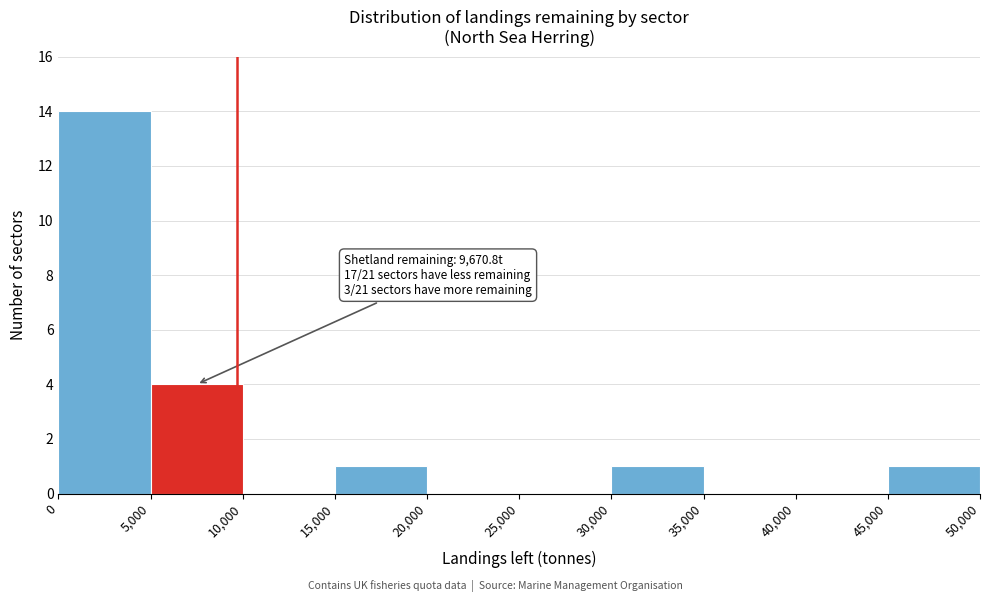

Which range on the x-axis has the tallest bar?

0 to 5,000